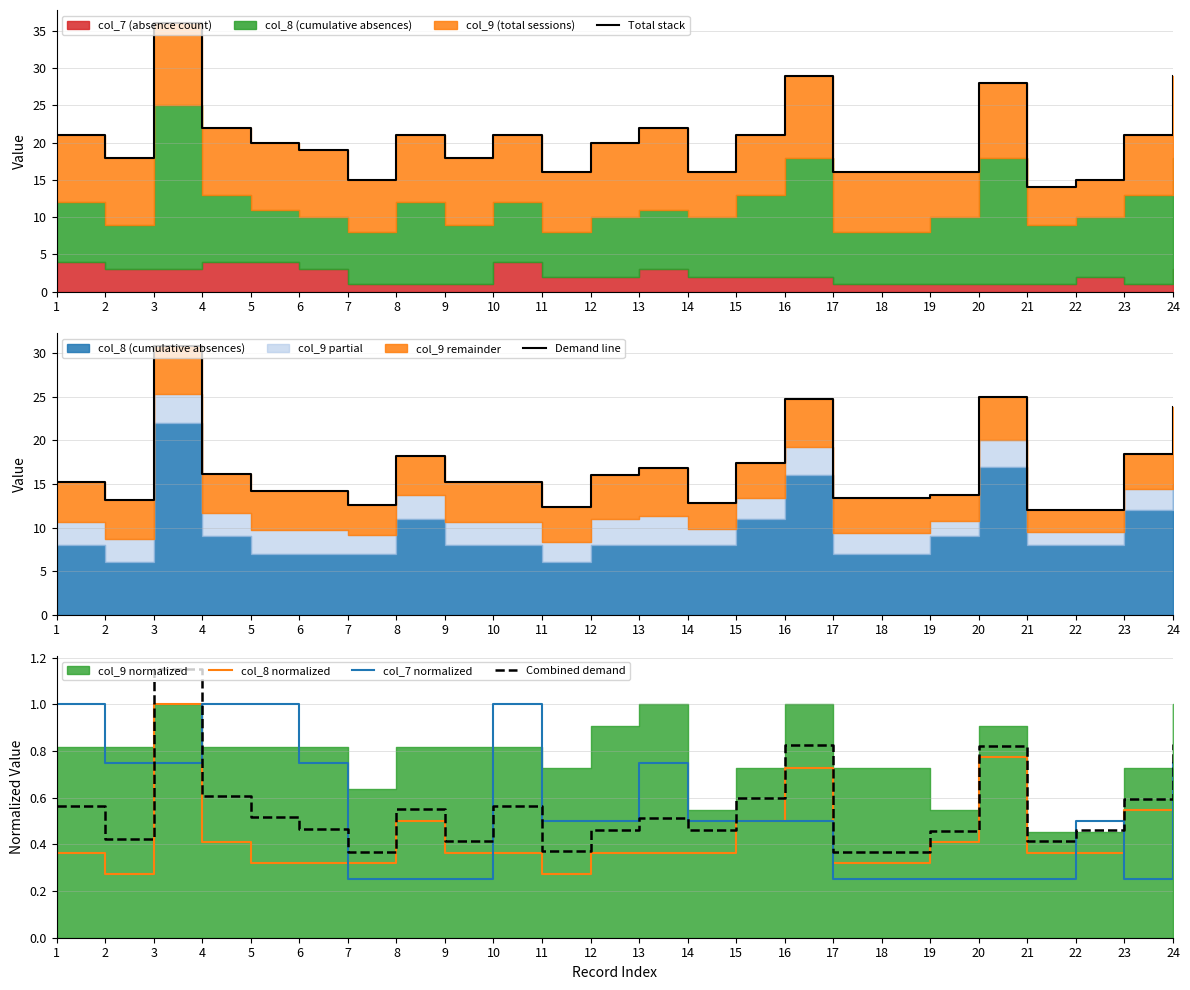

The value of col_8 normalized at 13 is 0.4. True or false?

True